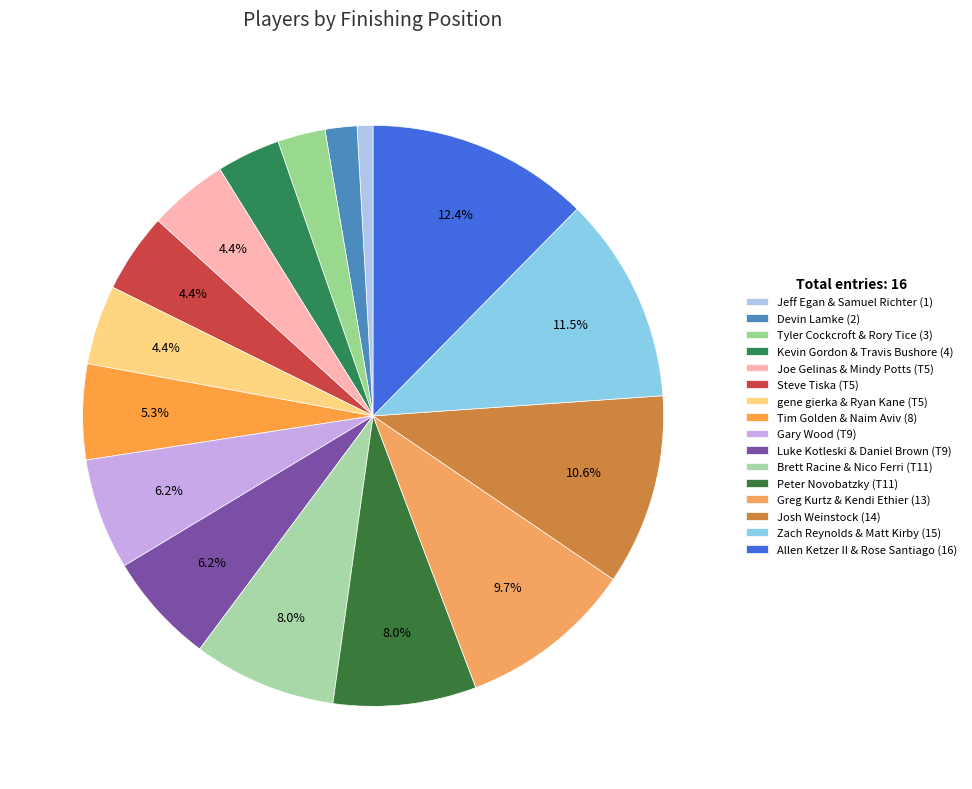

Does Joe Gelinas & Mindy Potts (T5) account for over 50% of the chart?

No